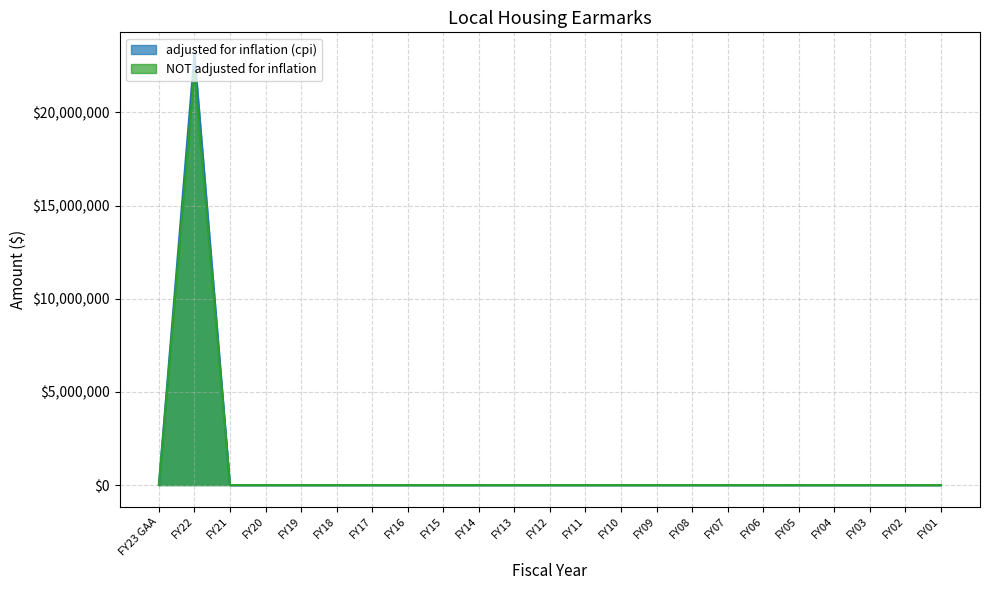

What is the label of the 19th point from the right?

FY19